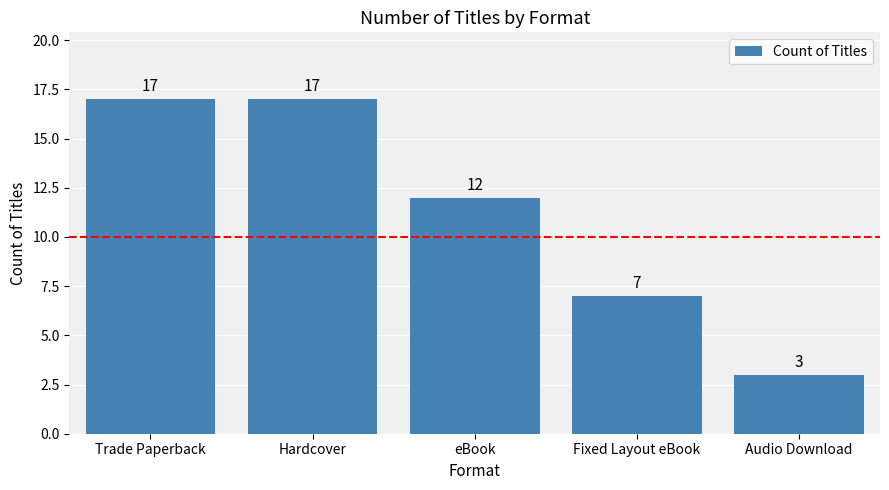

The chart shows a value of 5 at Audio Download. True or false?

False